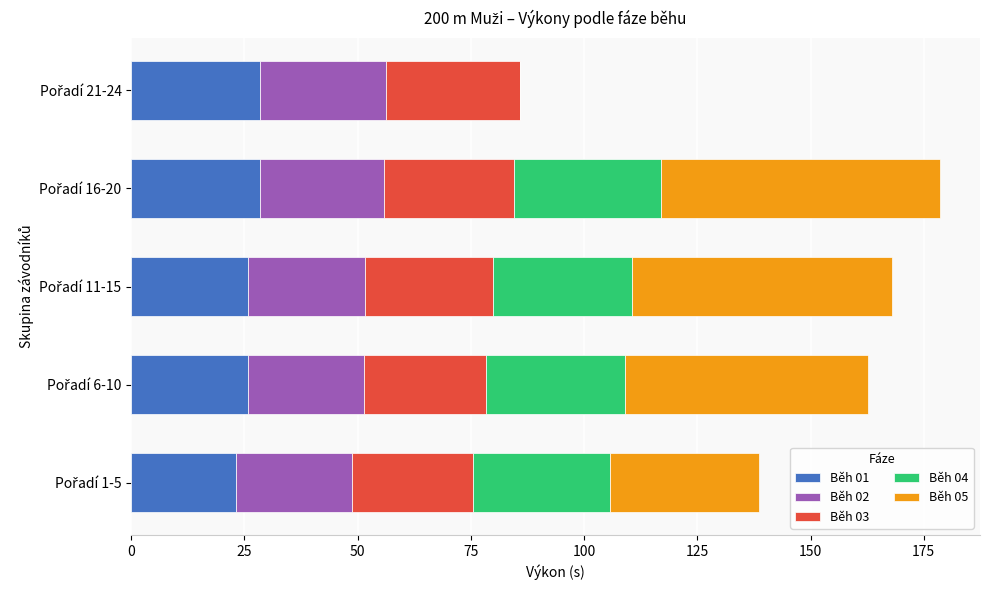

What is the highest value of the Běh 01 series?

28.5